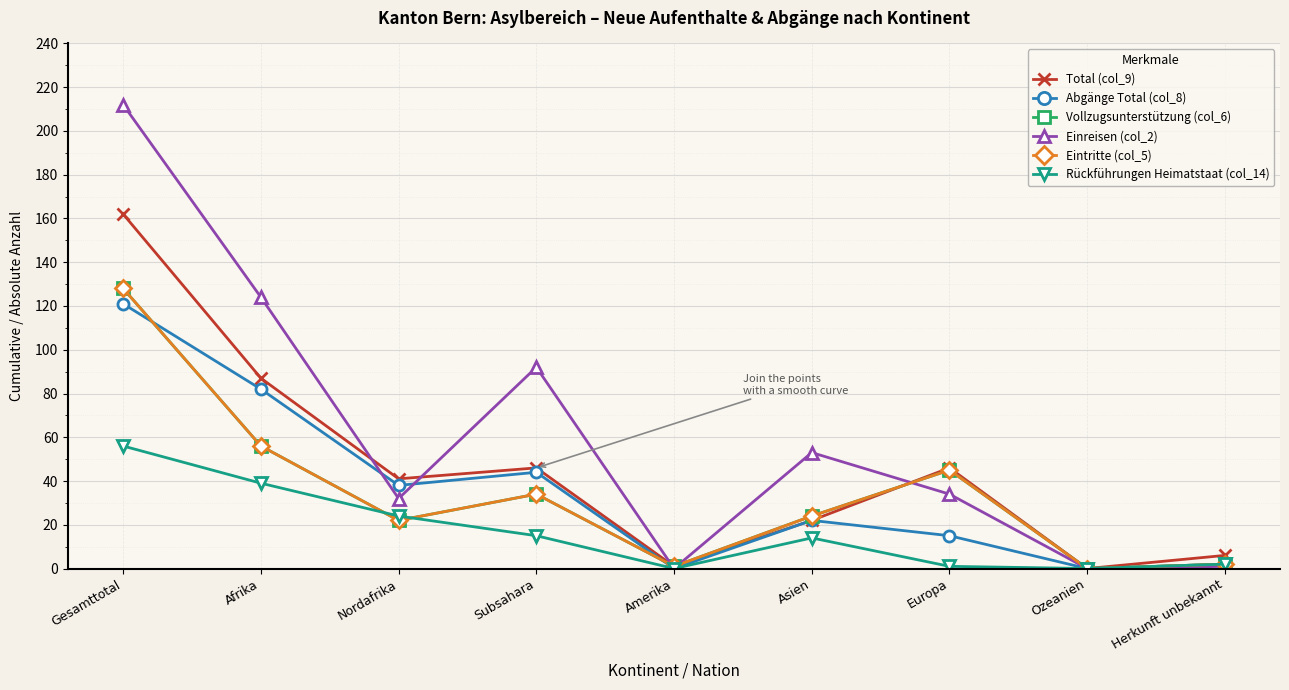

Which series has the widest spread of values?

Einreisen (col_2)